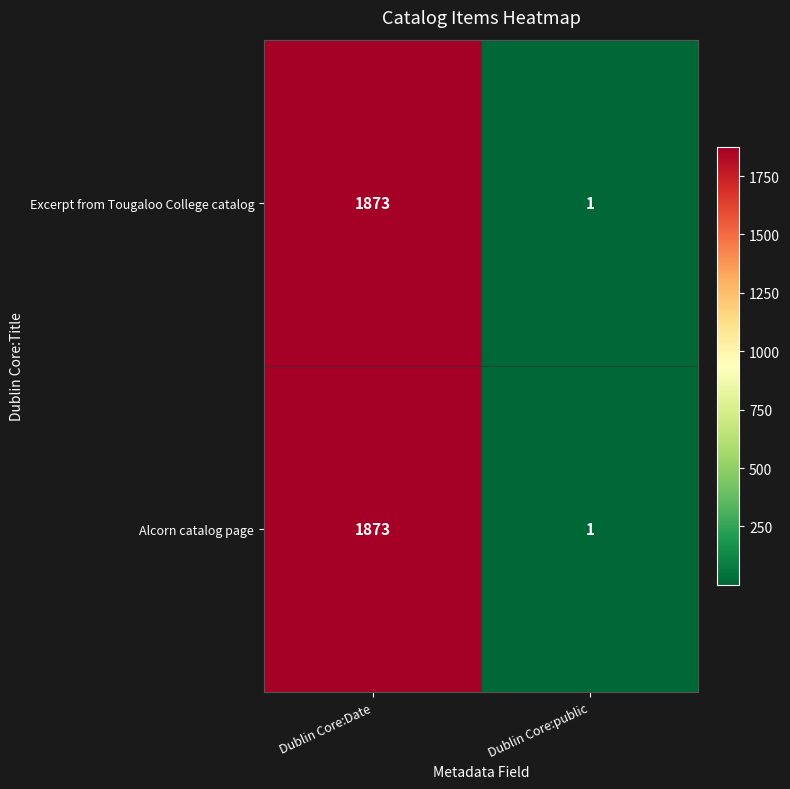

Reading right to left, what are all the values shown in this chart?

Excerpt from Tougaloo College catalog: 1	1873
Alcorn catalog page: 1	1873